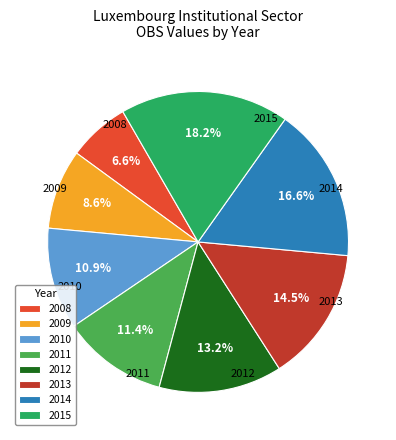

How many segments does this pie chart have?

8